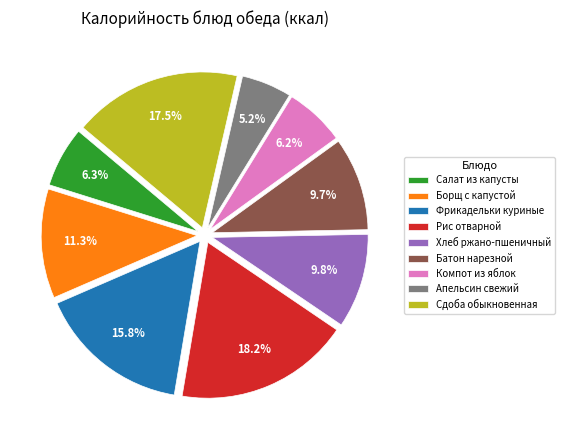

Which slice is the largest?

Рис отварной